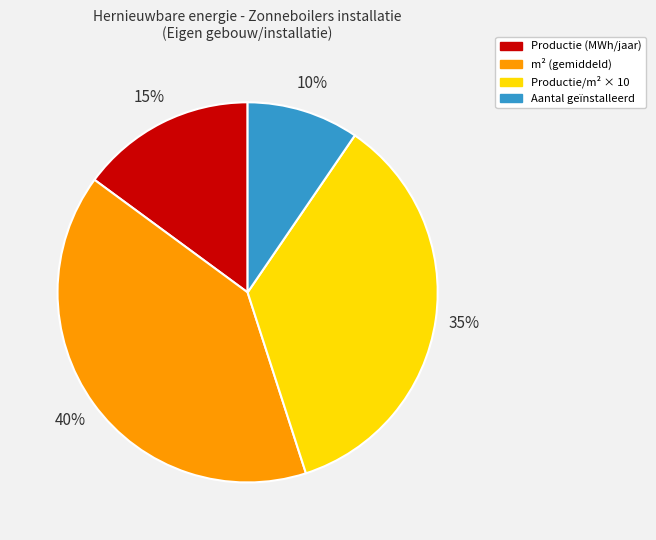

Which category has the smallest portion of the pie?

Aantal geïnstalleerd